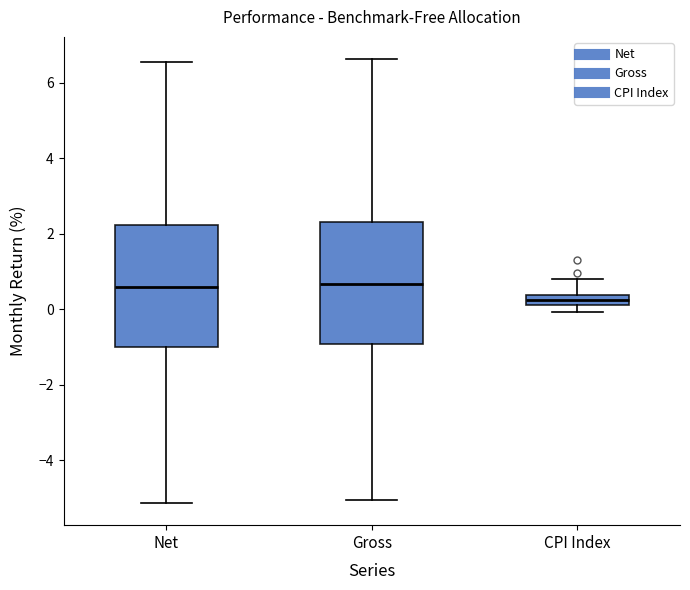

Which box has the lowest median line?

CPI Index